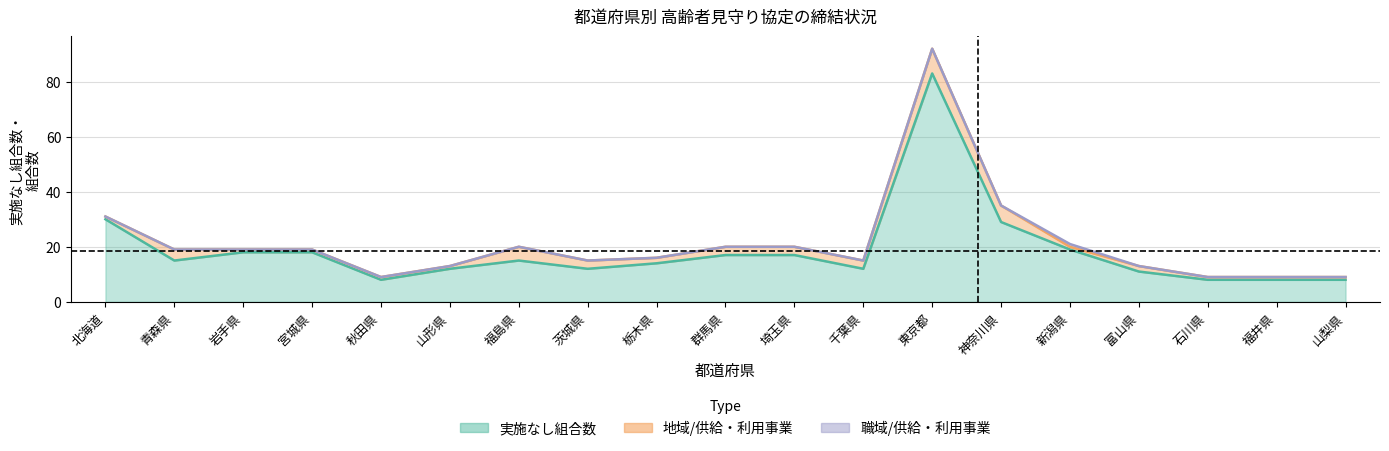

What is the difference between the maximum and second lowest values in the 実施なし組合数 series?

75